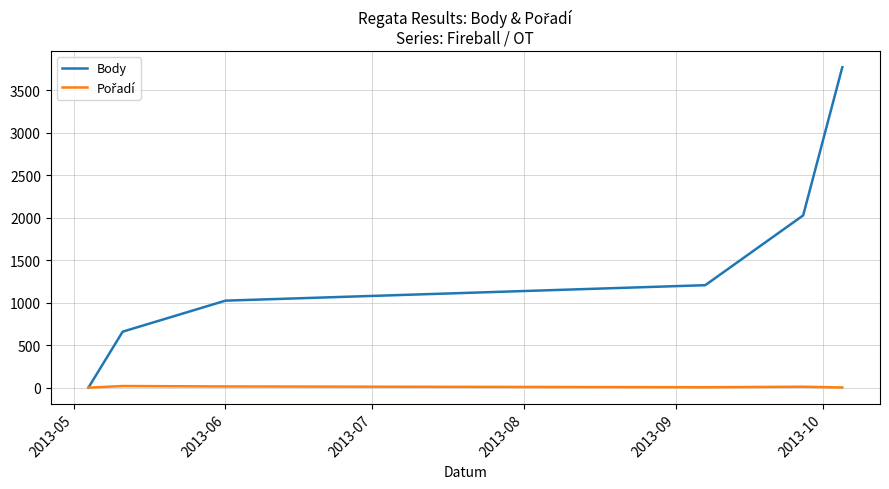

Which series has the widest spread of values?

Body